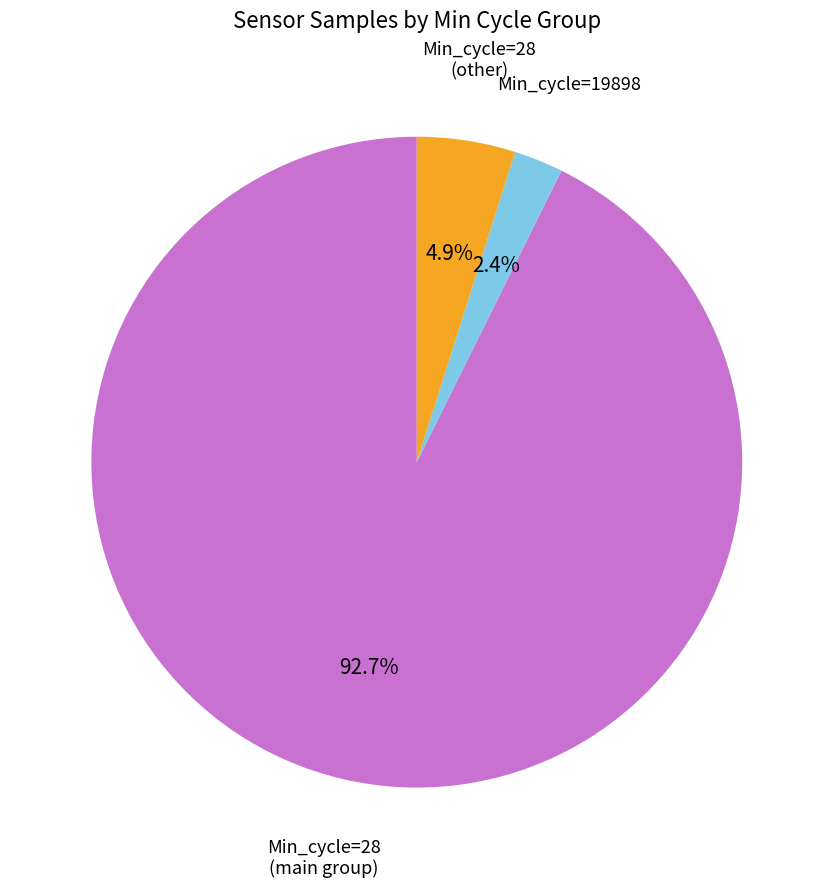

Is there a majority slice in this chart?

Yes